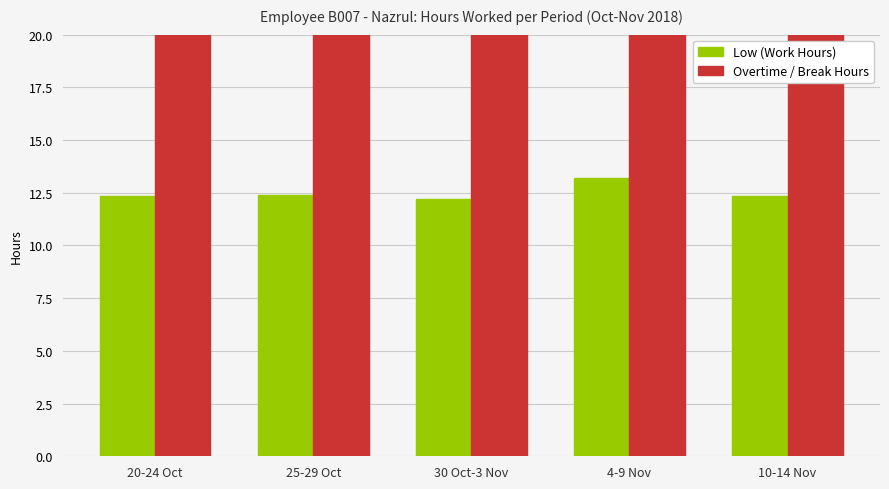

How many bars are there in each group?

2